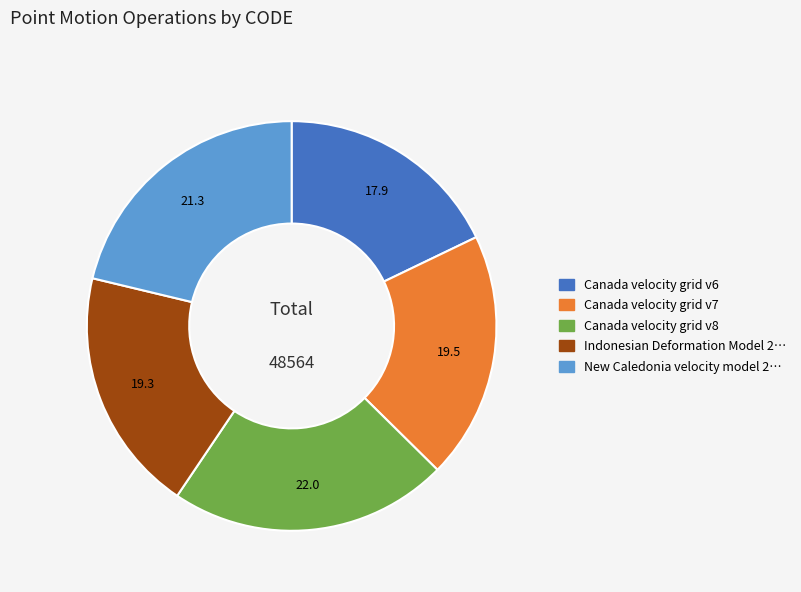

Is there any slice that represents more than half of the pie?

No